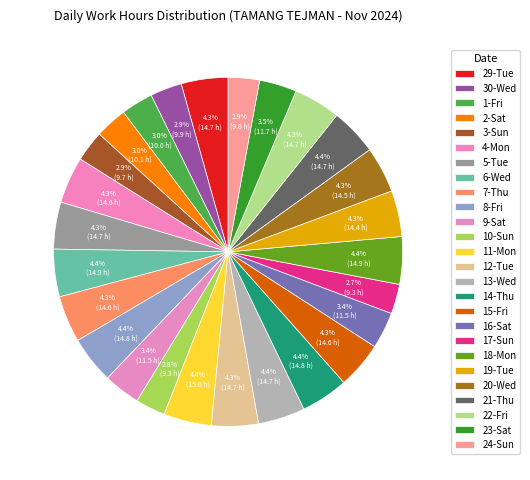

How many segments does this pie chart have?

26